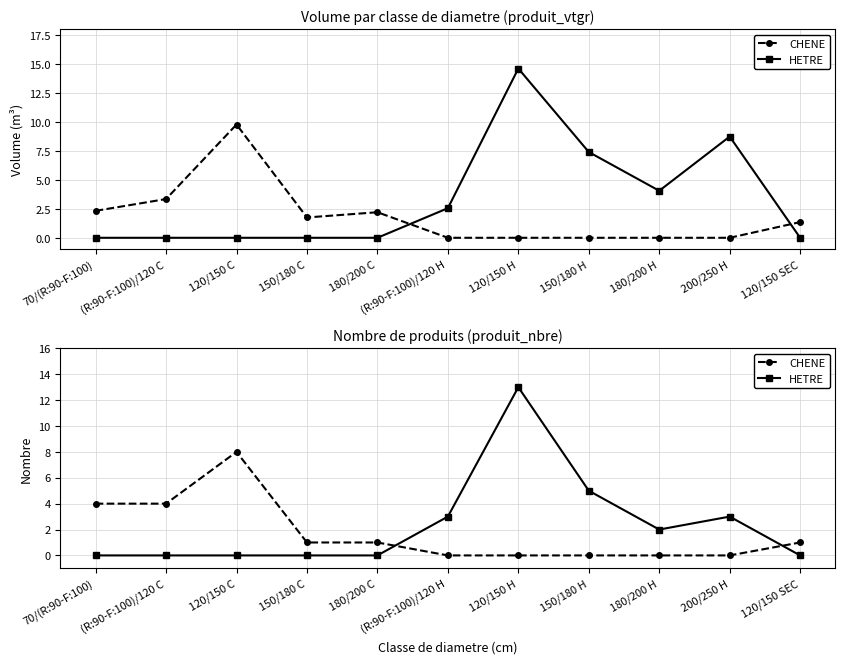

The CHENE series shows -5 at 150/180 H. True or false?

False